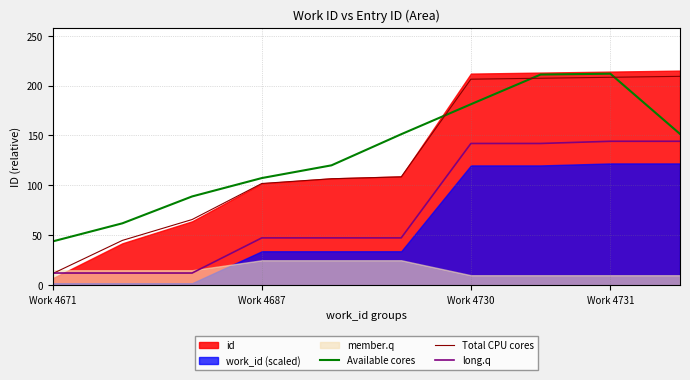

The long.q series shows 47.4 at 5. True or false?

True